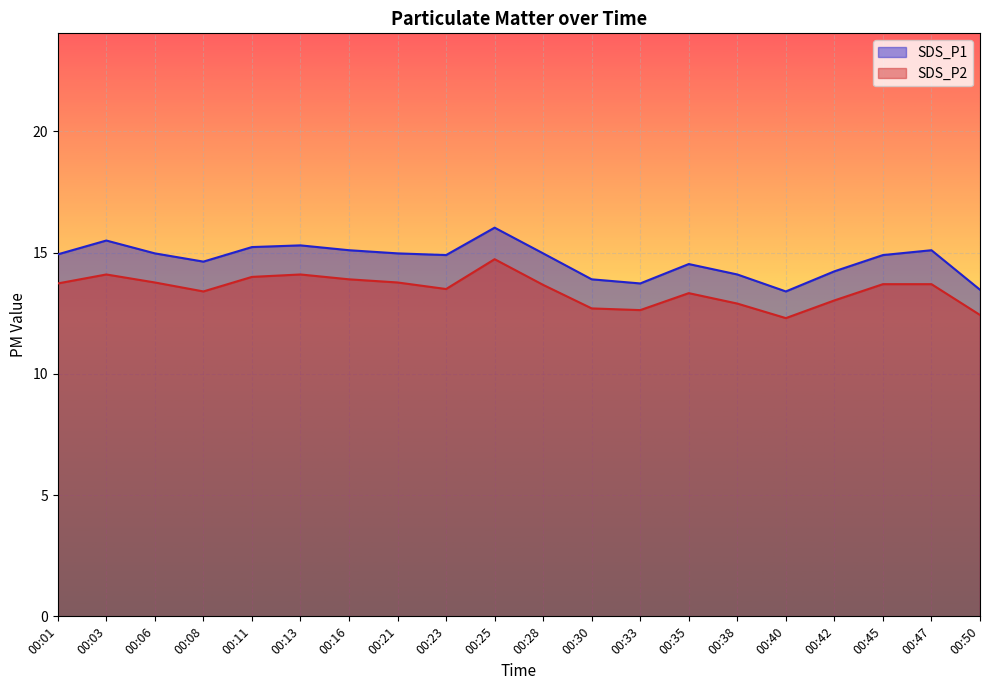

How many interior local peaks does the SDS_P2 series have?

4